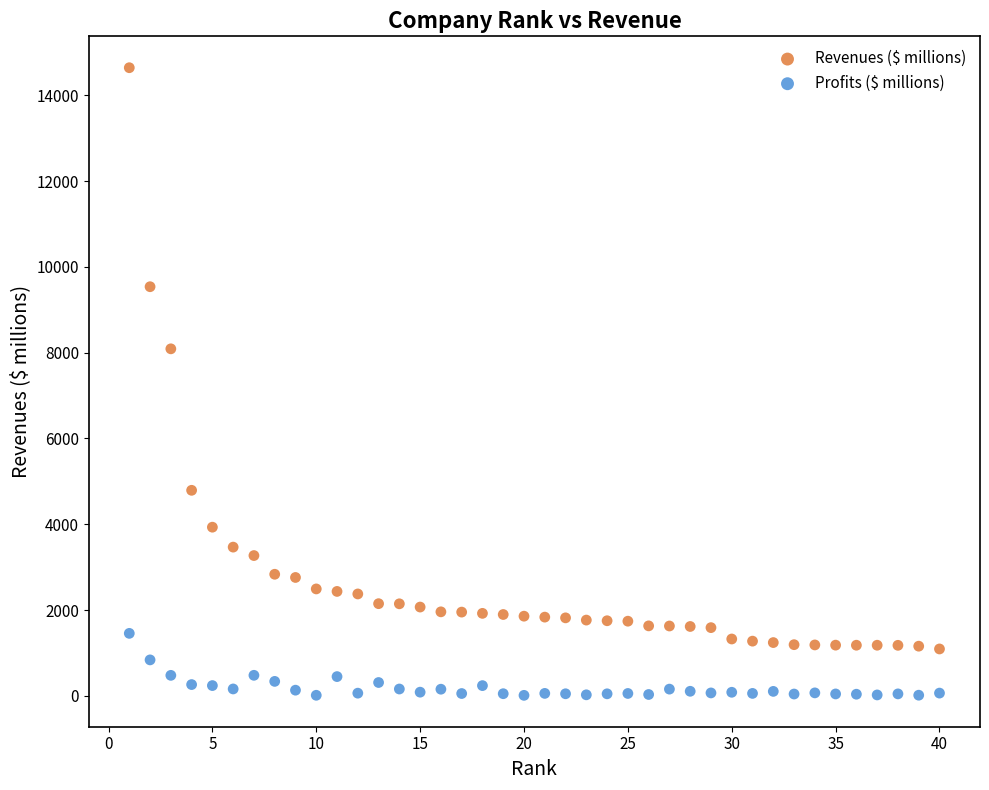

Across all series, what Y value is closest to 7327?

8089.6